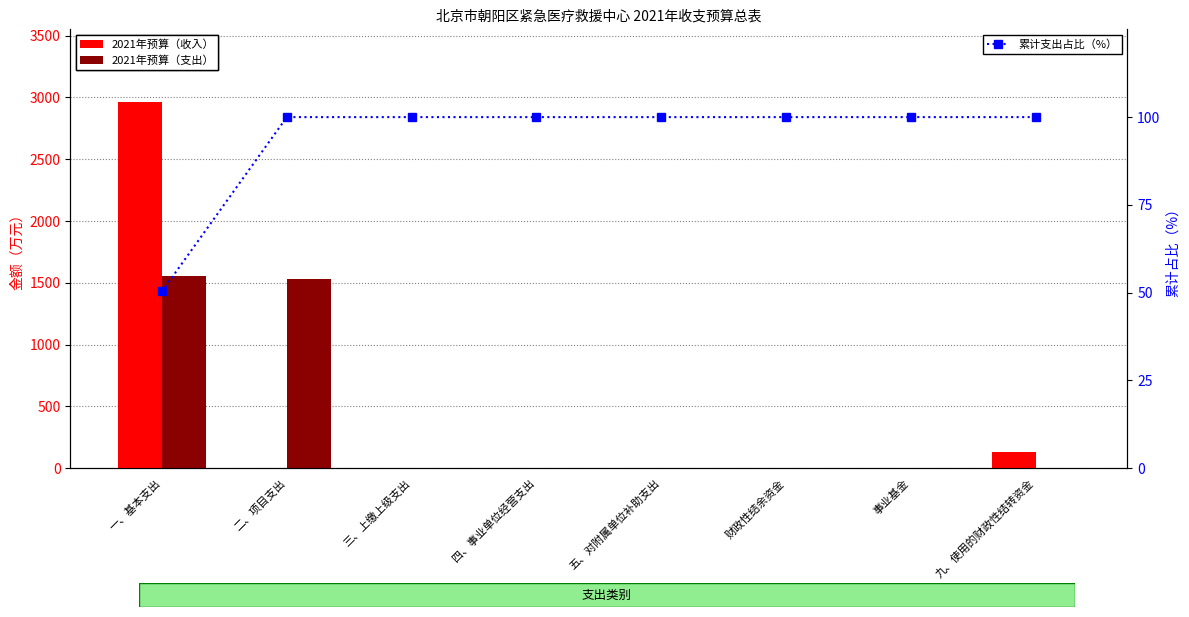

What are all the series names shown in the legend?

2021年预算（收入）, 2021年预算（支出）, 累计支出占比（%）